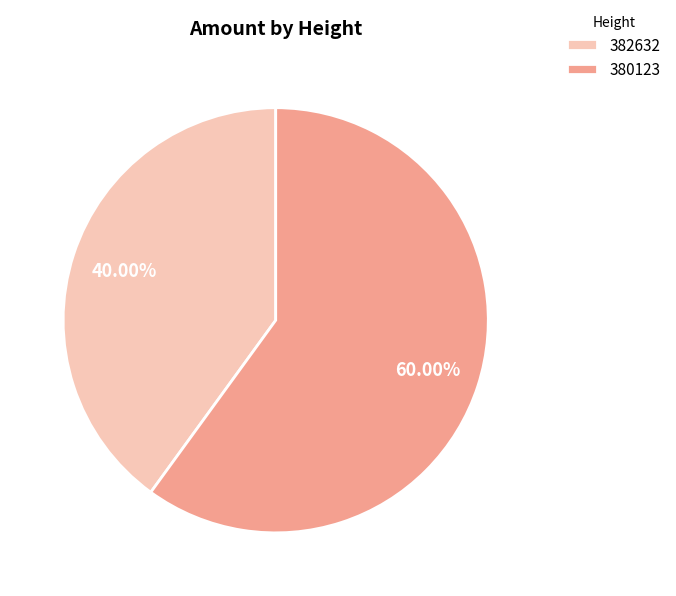

To the nearest percent, what percentage of the pie is 382632?

40%